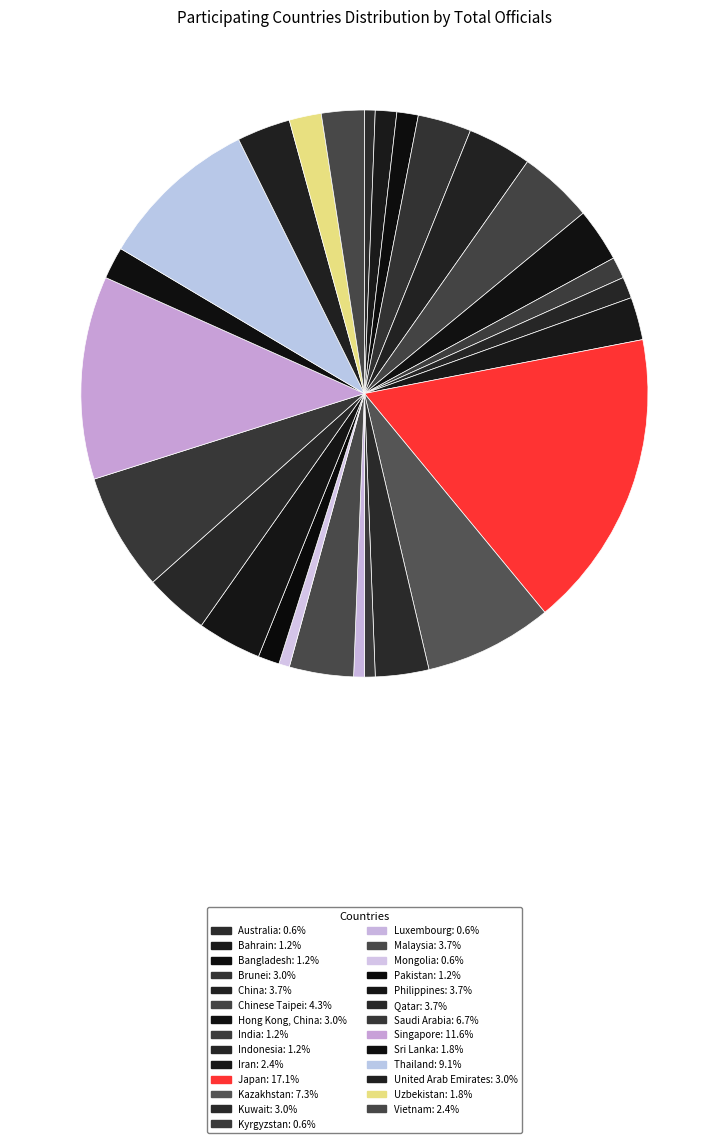

Is there any slice that represents more than half of the pie?

No